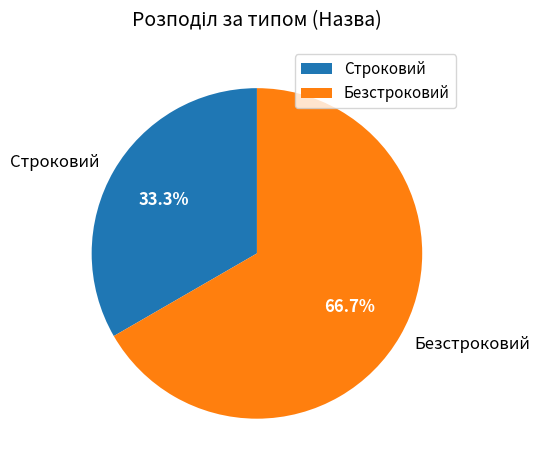

What is the majority slice?

Безстроковий